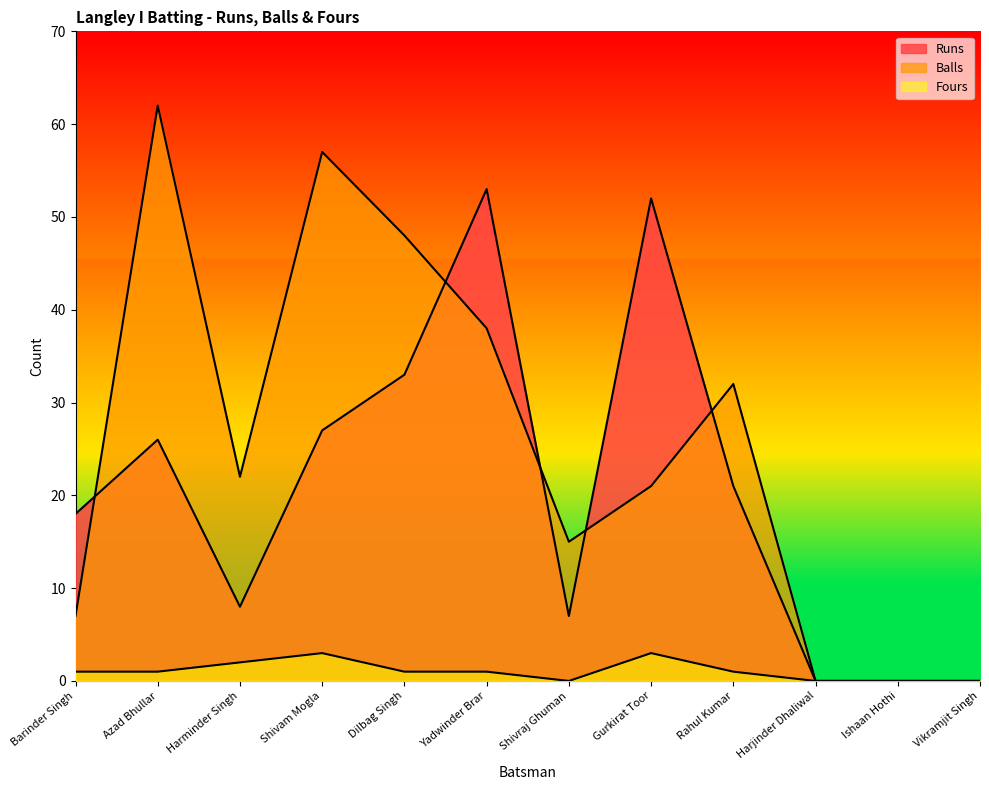

The value of Fours at Rahul Kumar is 1. True or false?

True